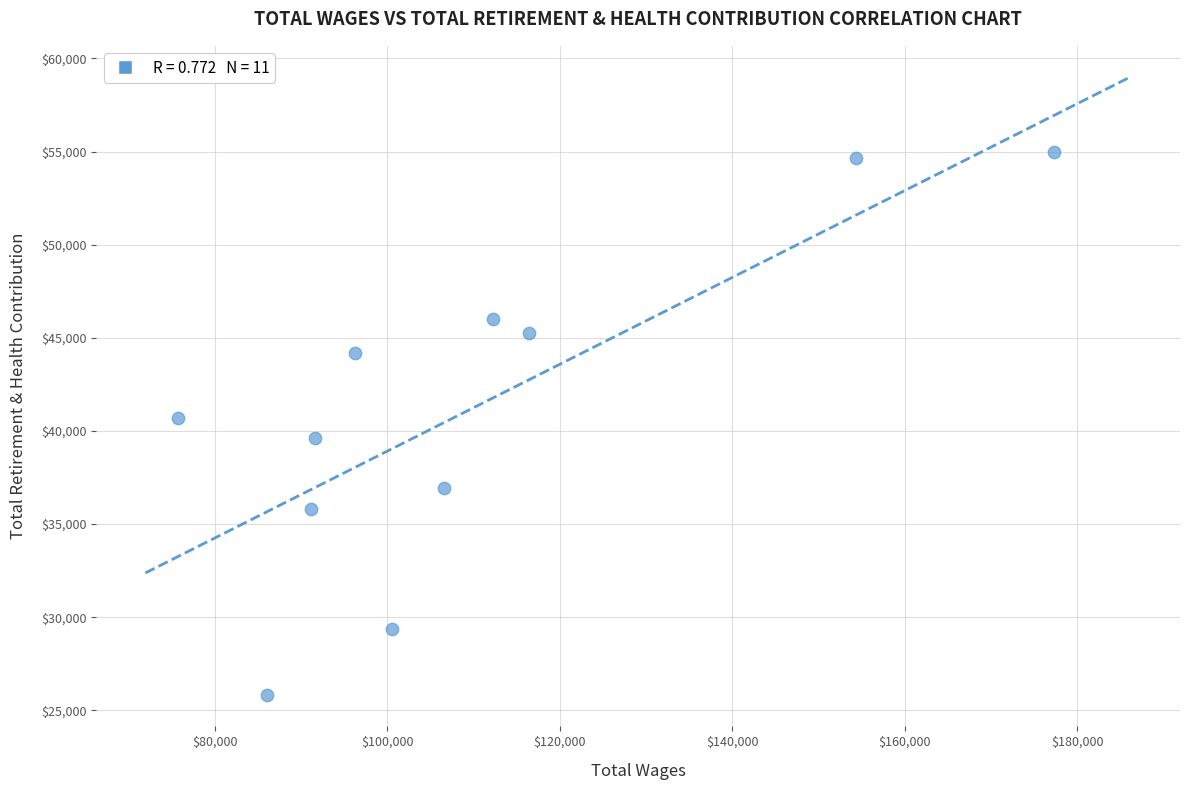

What is the average Y value?

41212